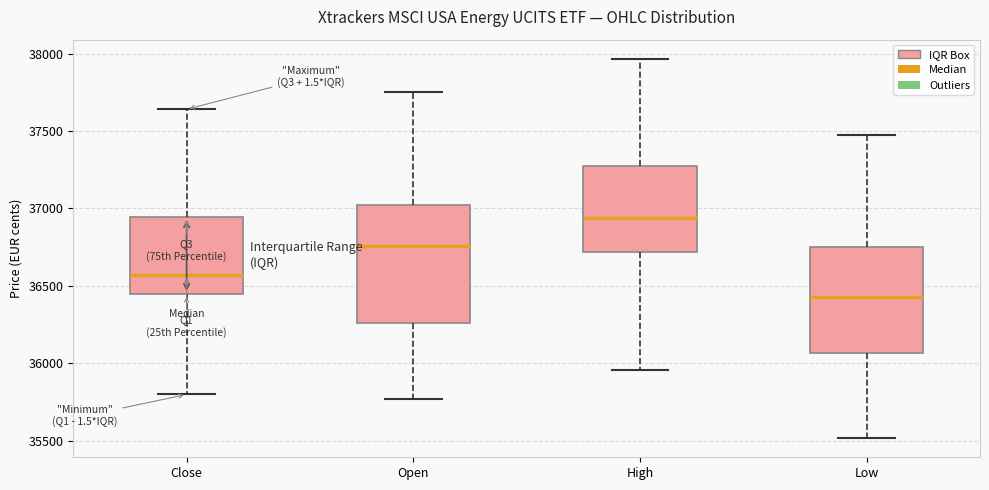

Which box has the highest median line?

High